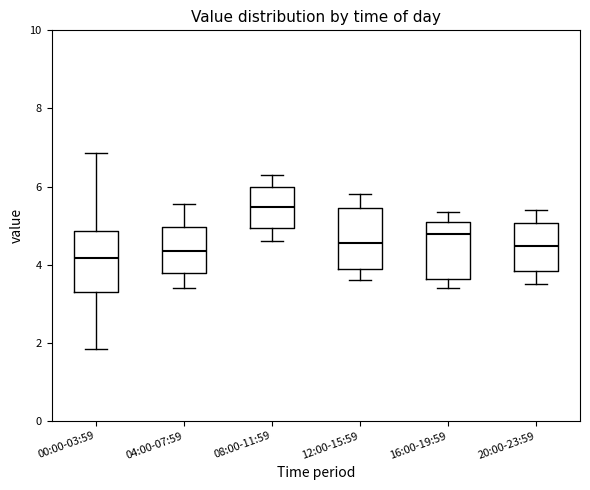

Where is the lower edge of the box for 04:00-07:59 on the y-axis? The values are not printed on the chart, so give them approximately, as read against the axis.

3.8